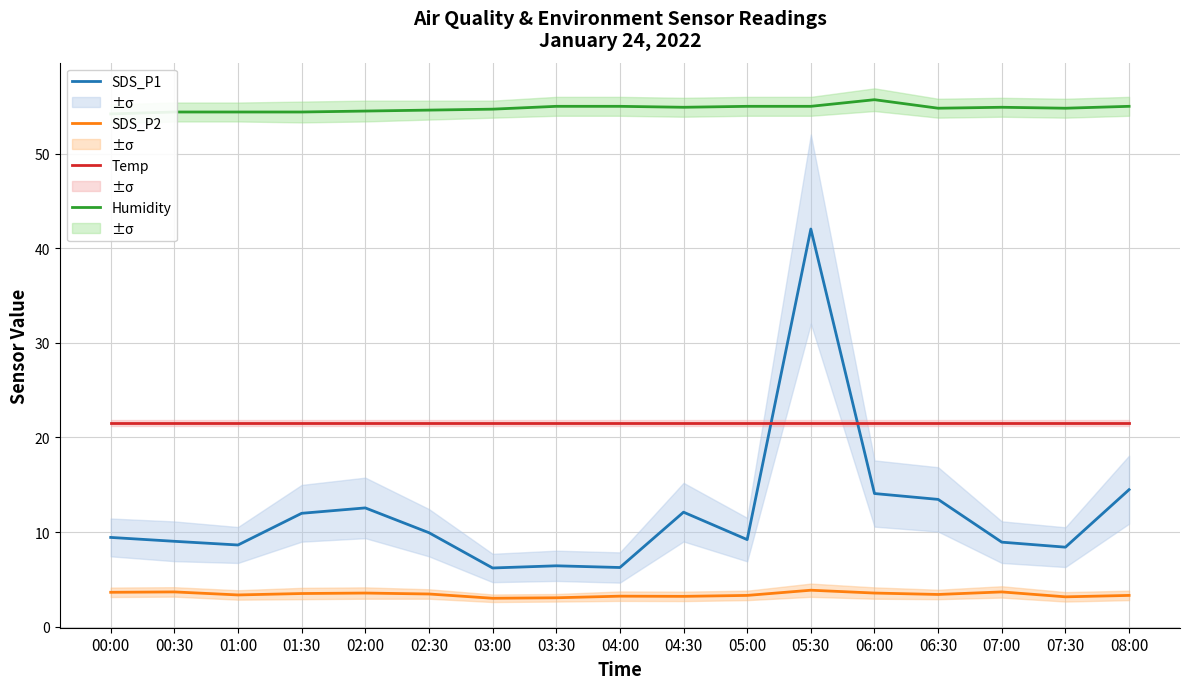

The SDS_P2 series shows 1.0 at 03:30. True or false?

False